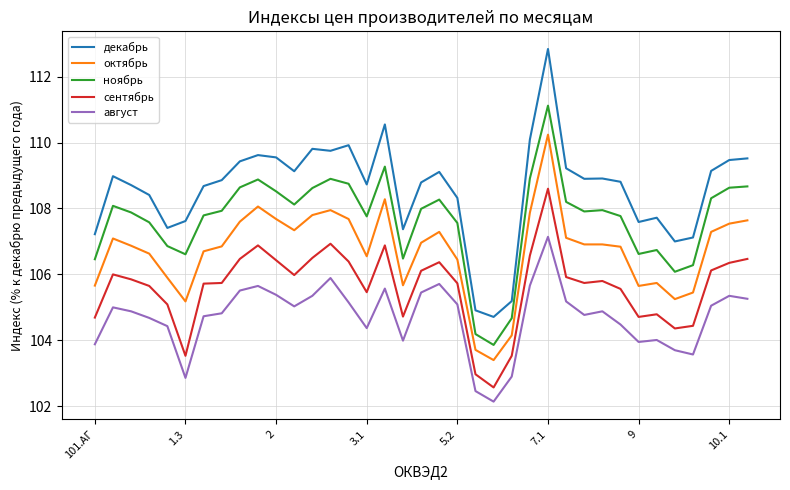

Rank the series by their average value, from lowest to highest.

август, сентябрь, октябрь, ноябрь, декабрь